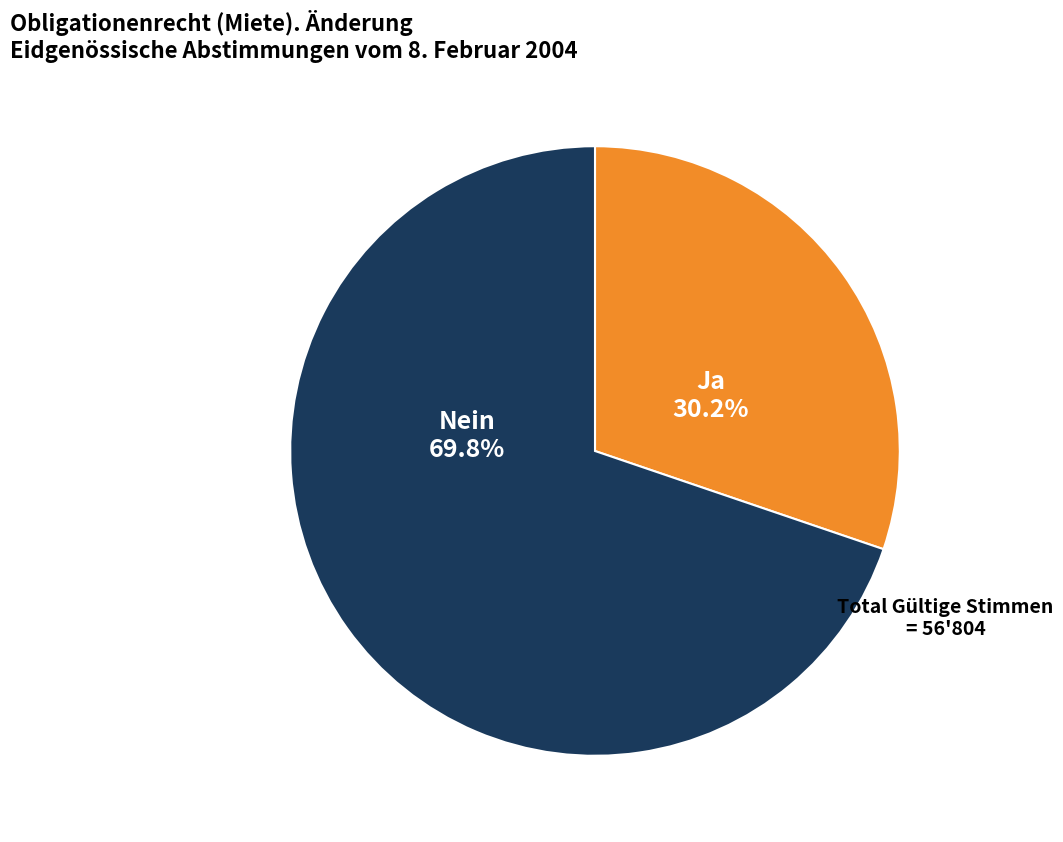

How many segments does this pie chart have?

2